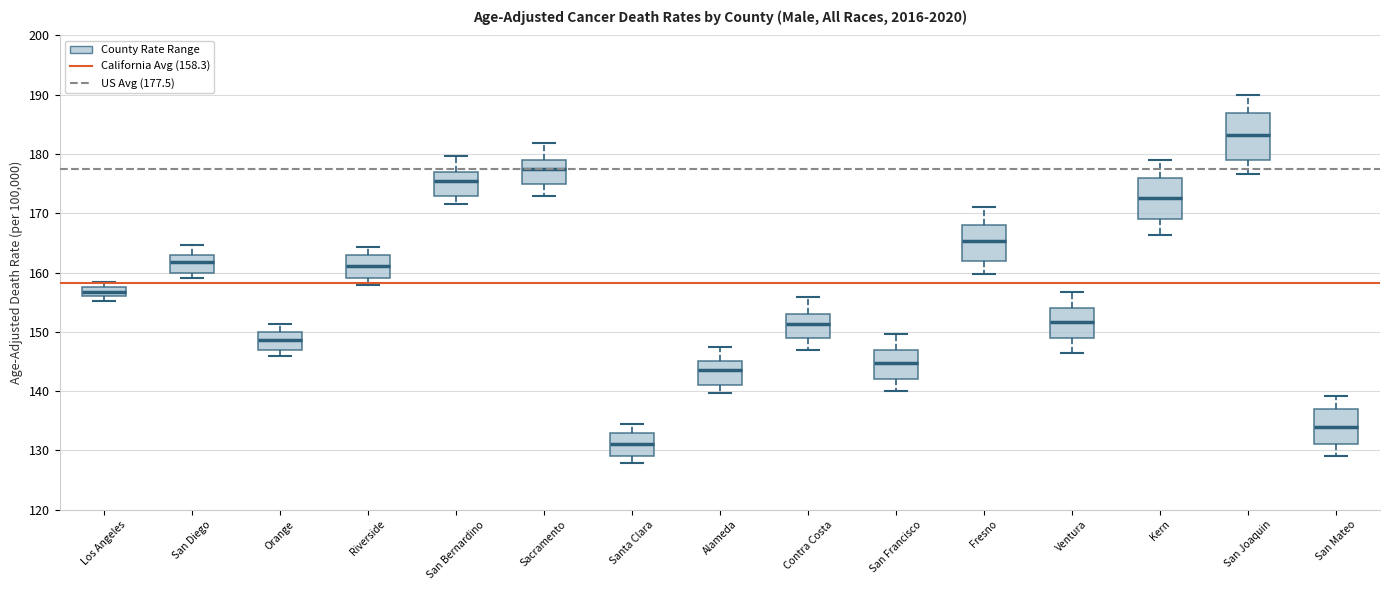

Where is the upper edge of the box for Ventura on the y-axis? The values are not printed on the chart, so give them approximately, as read against the axis.

154